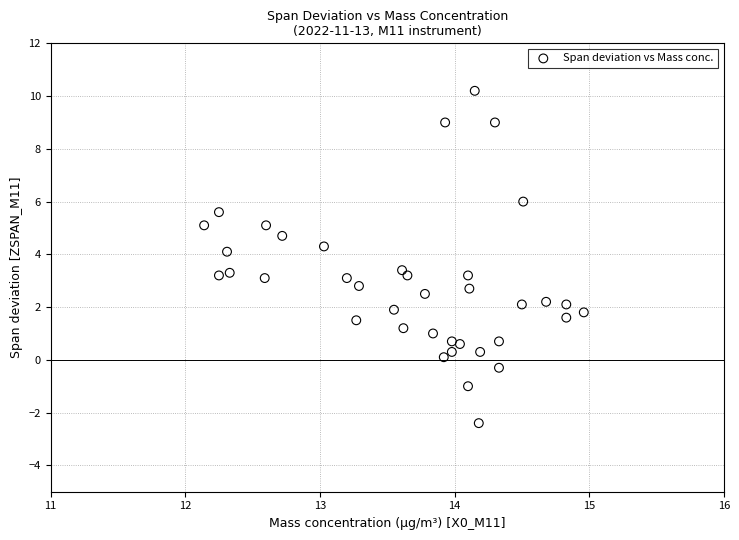

What is the range of X values (max minus min)?

2.8